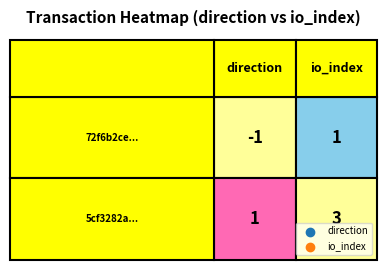

How many 5cf3282a8ee8f5390970ecde50d493326e5687f values are between 1 and 3?

2